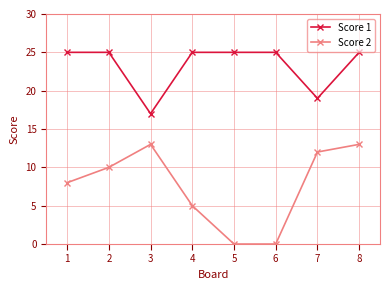

What is the spread (max minus min) of values at 1?

17